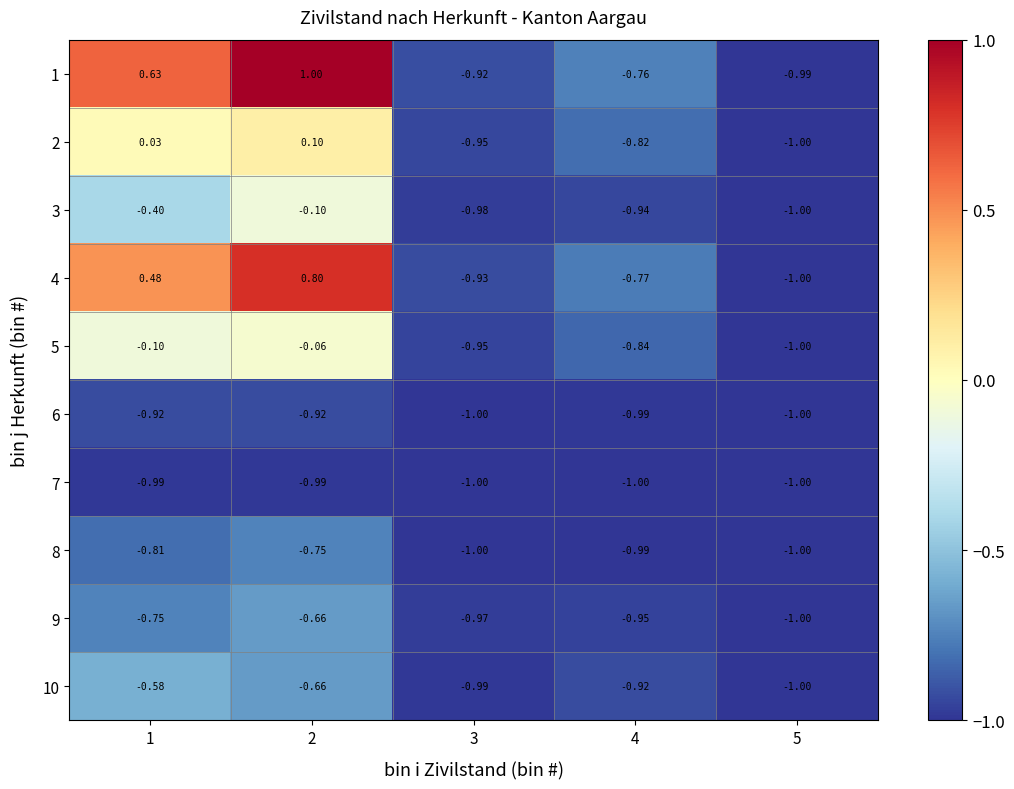

Is the value of 6 at 3 greater than the value of 7 at 2?

No